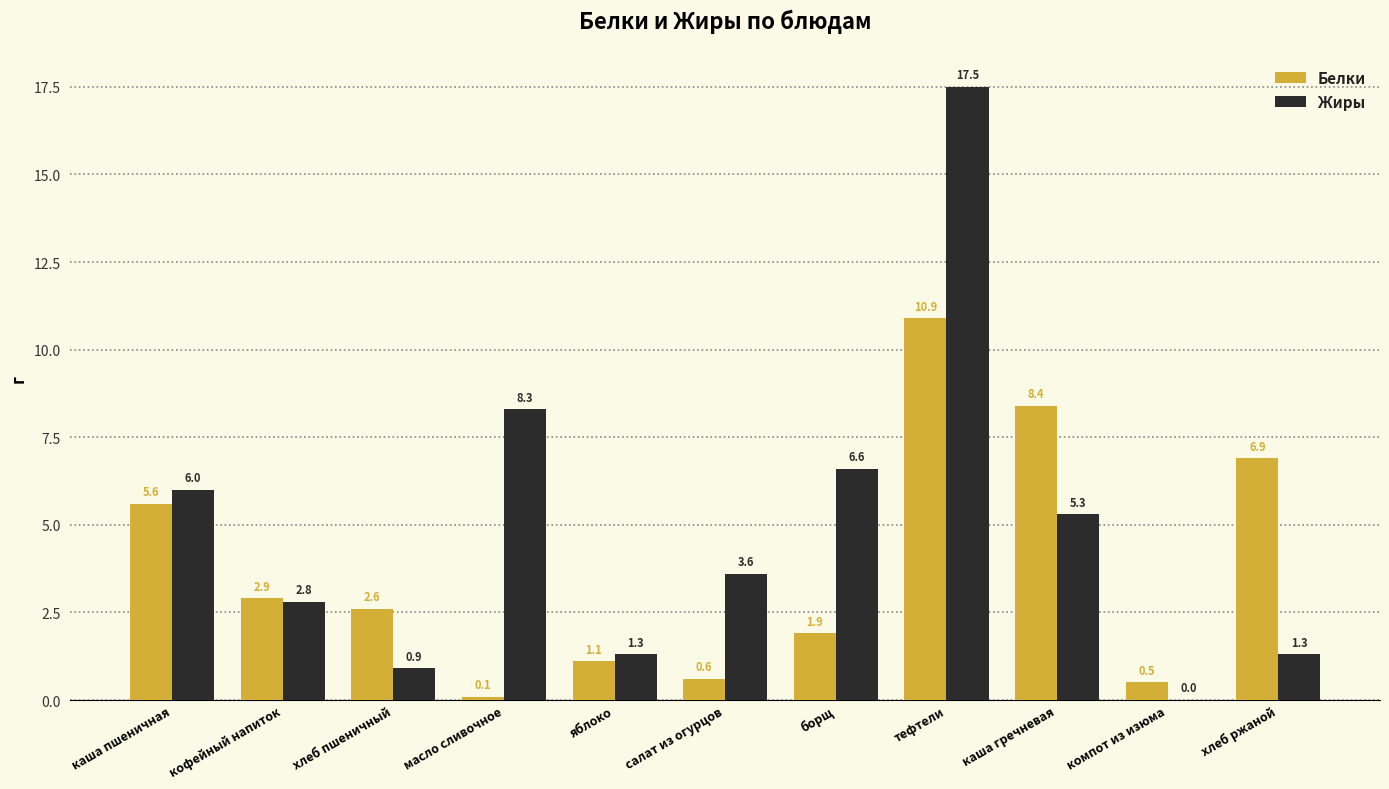

True or false: Белки has a value of 2.6 at каша пшеничная.

False